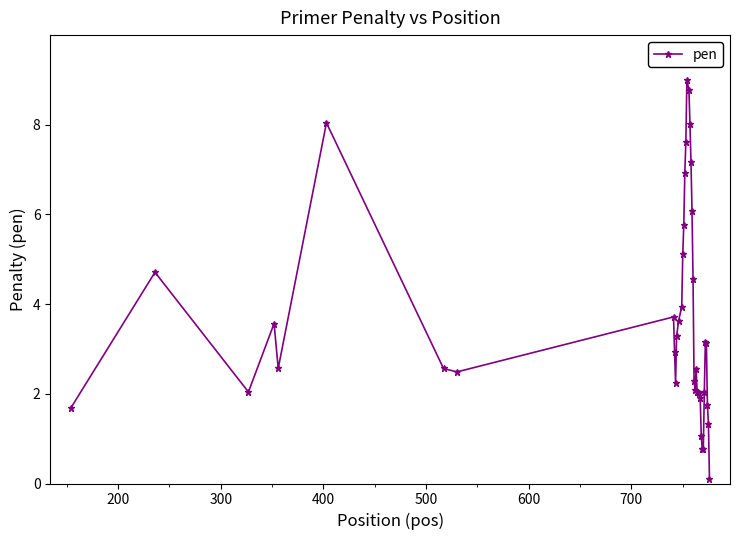

Does the chart display data point markers on the line(s)?

Yes